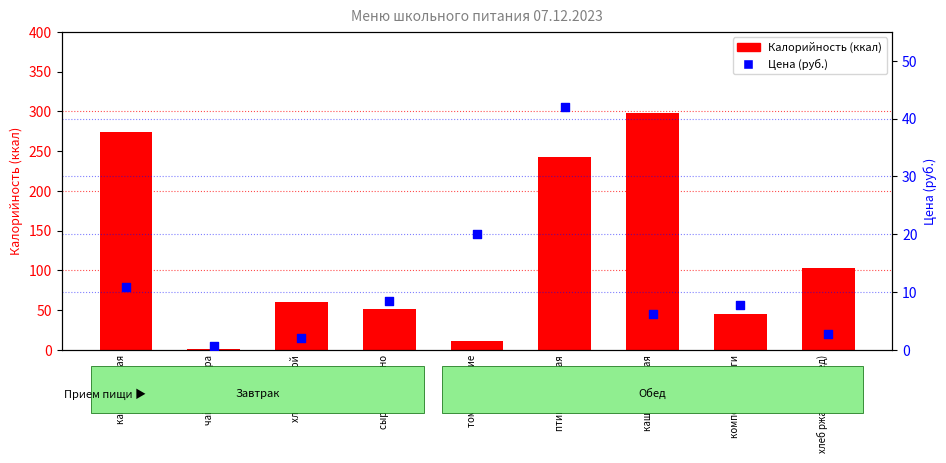

Is the value of Цена (руб.) at чай без сахара greater than the value of Калорийность at хлеб ржанной?

No